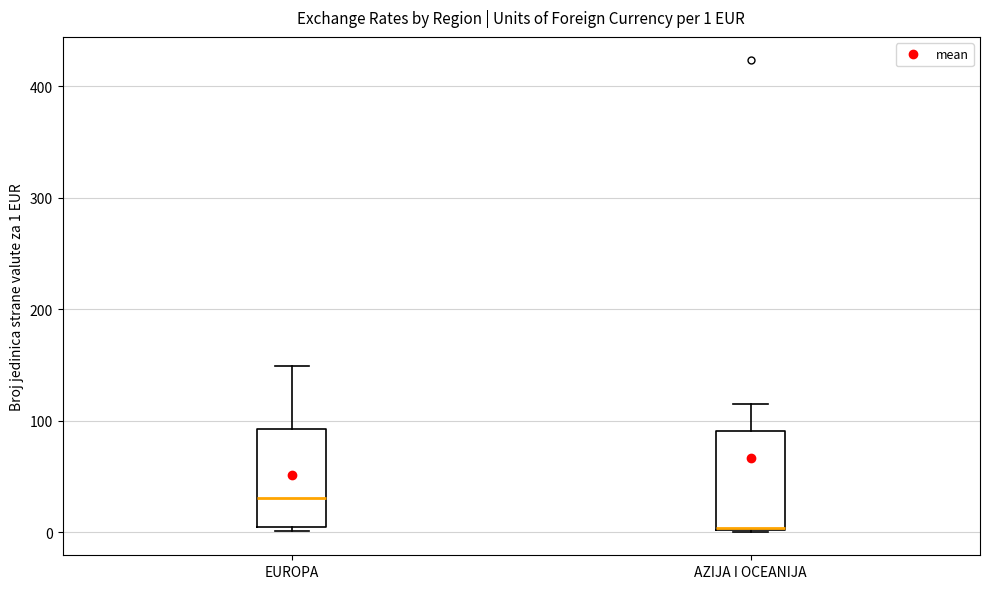

Which box's median line is the lowest?

AZIJA I OCEANIJA